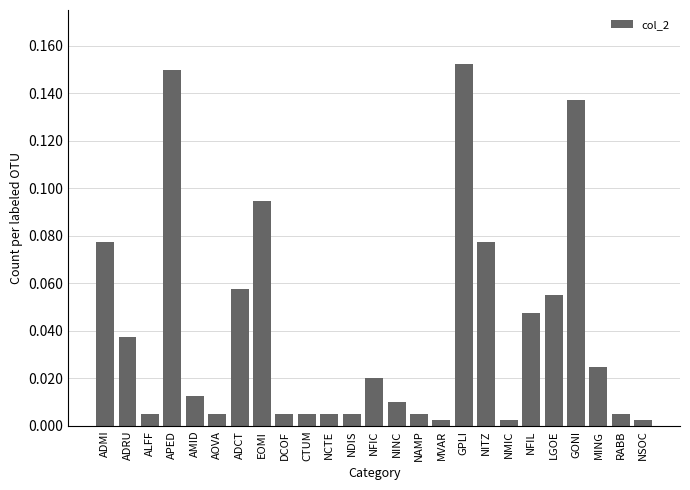

What position from the right is CTUM?

16